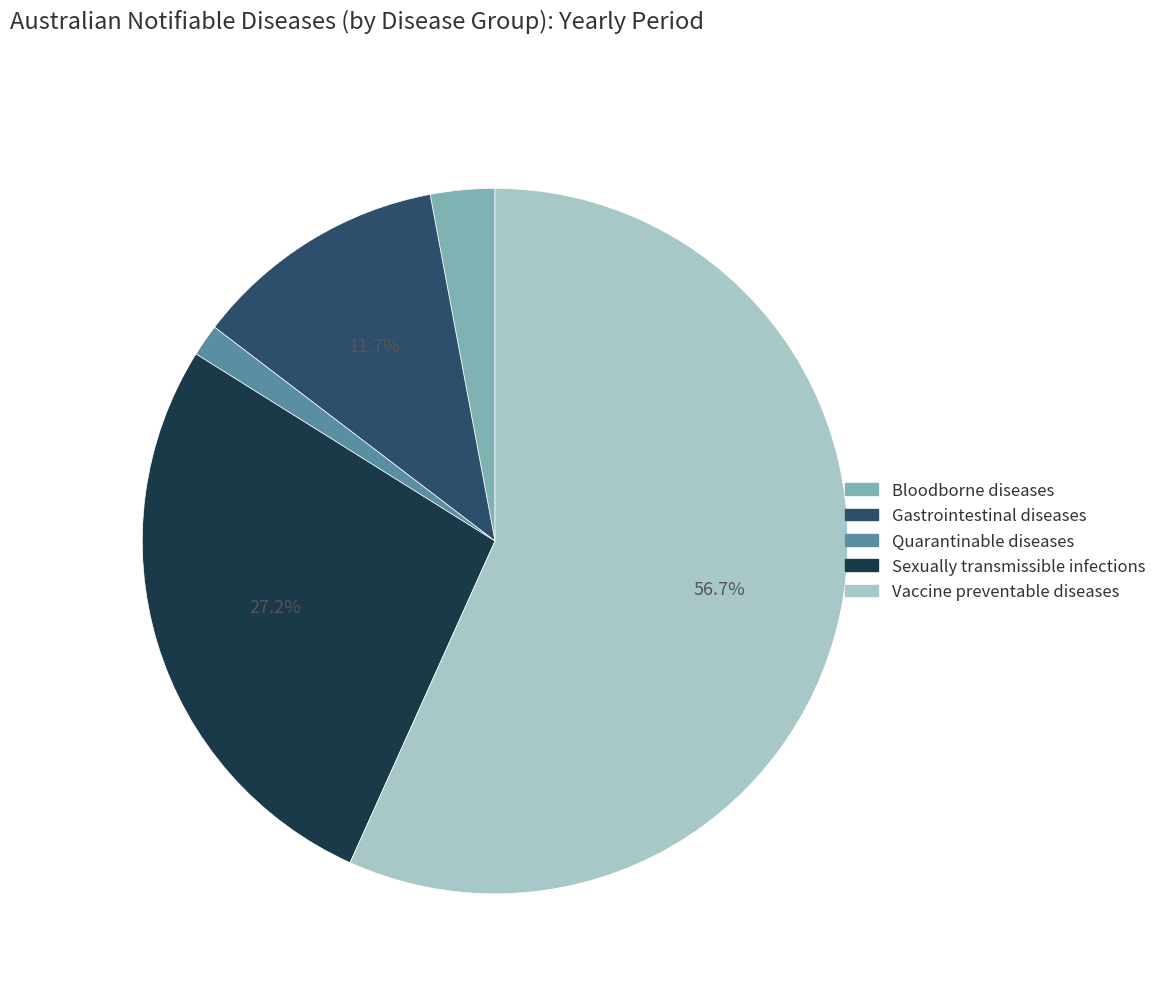

To the nearest percent, what is the average slice percentage?

20%